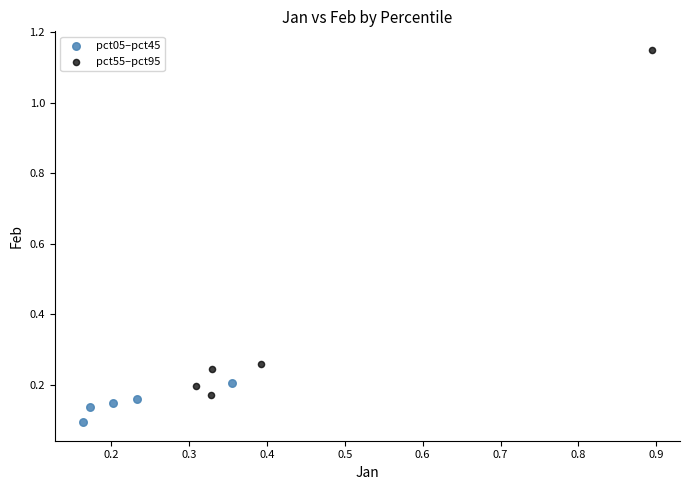

Which series reaches the minimum Y coordinate?

pct05–pct45